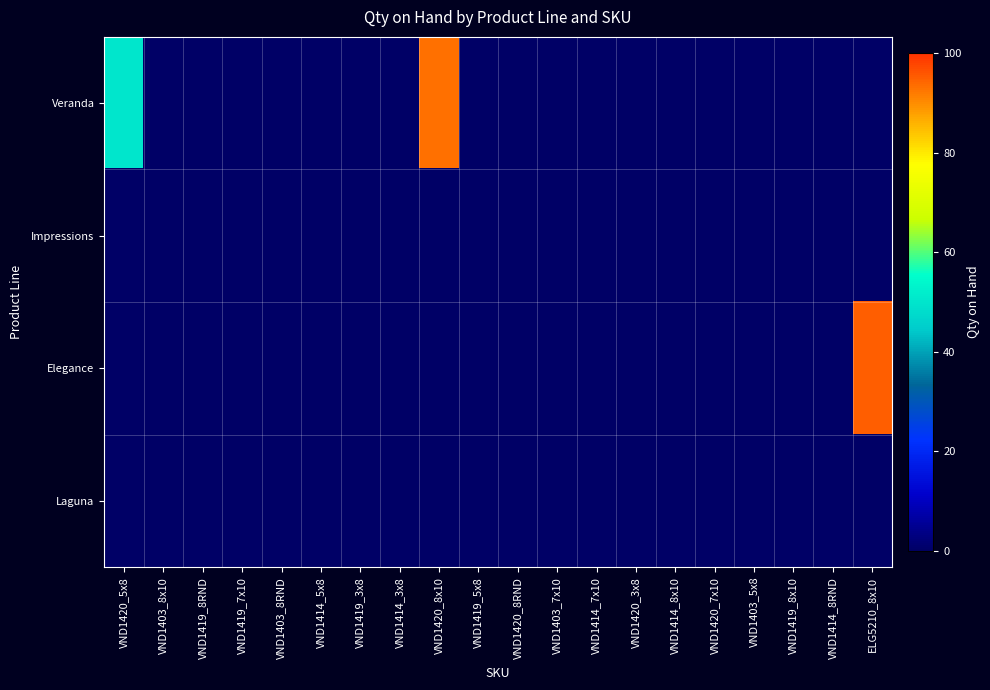

Which series changed the most between VND1403_8x10 and VND1420_8x10?

Veranda